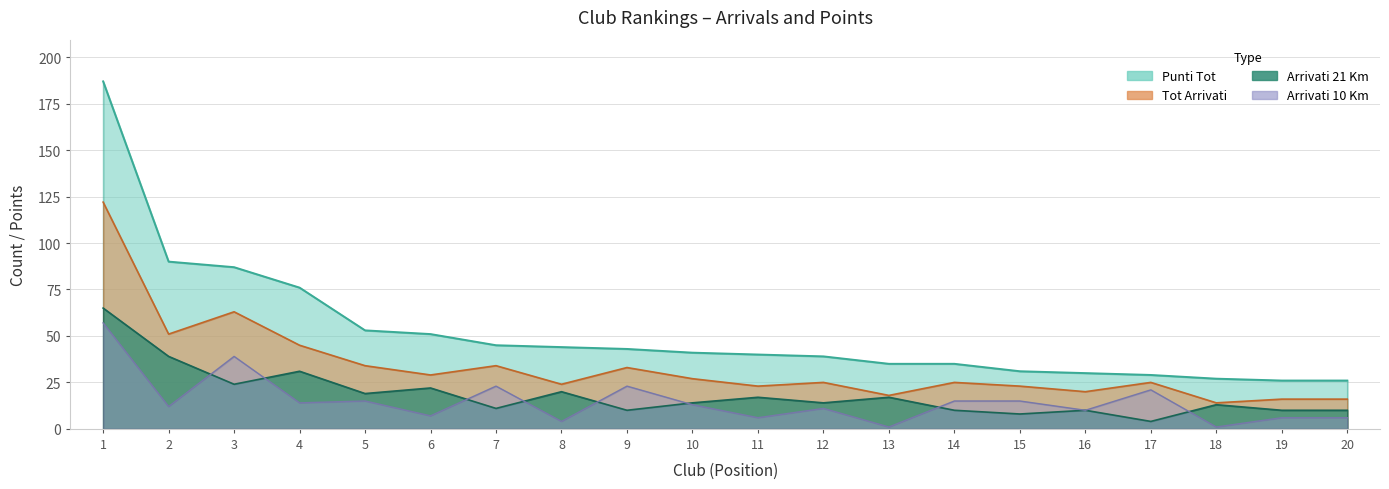

How many lines are shown in the chart?

4